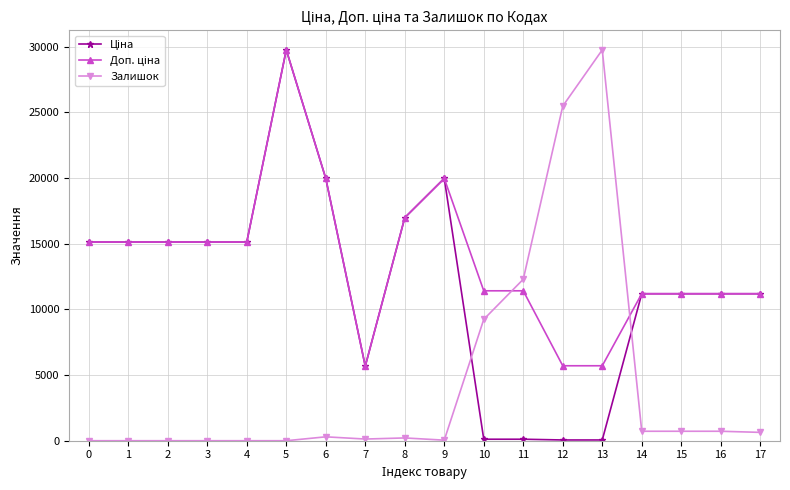

Is this an area chart (filled region under the line)?

No